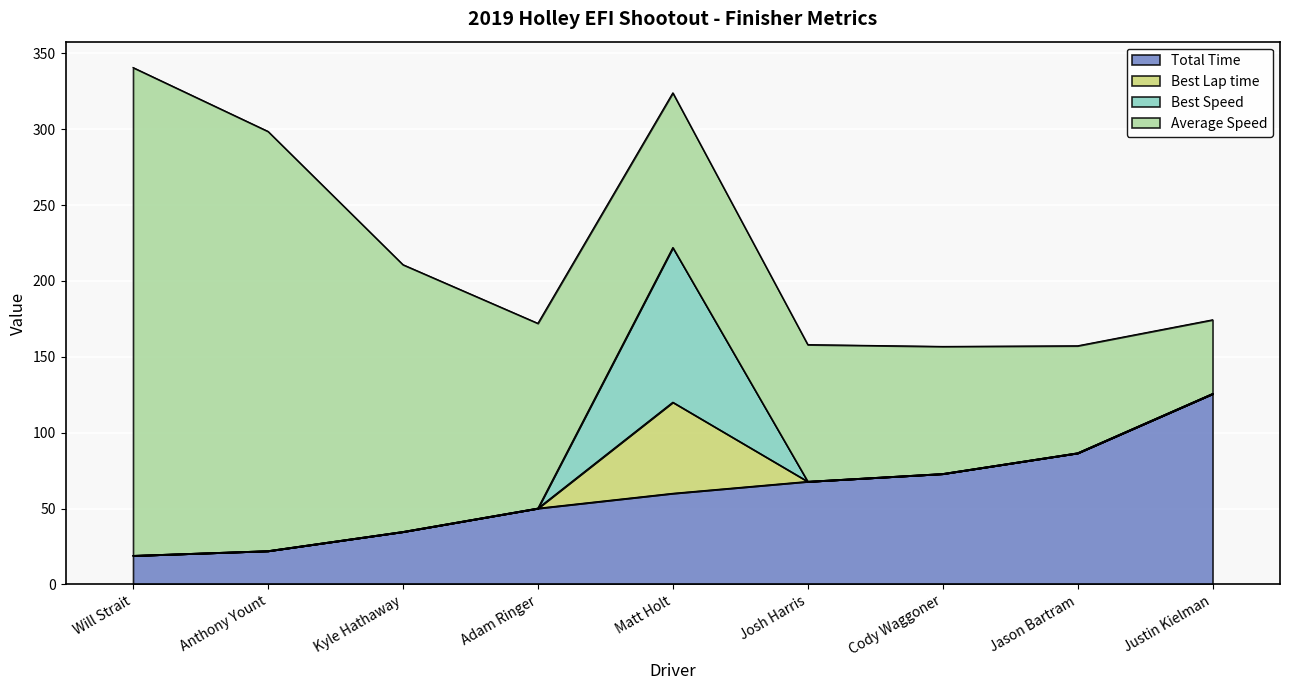

True or false: Best Speed and Average Speed intersect in this chart.

False